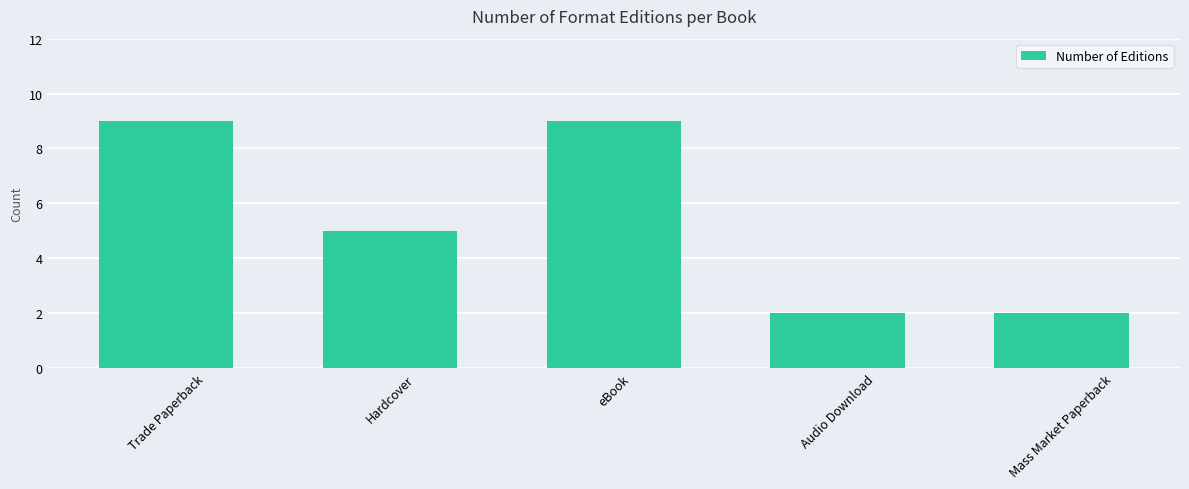

Approximately how many times larger is the value at Mass Market Paperback compared to Audio Download?

1.0